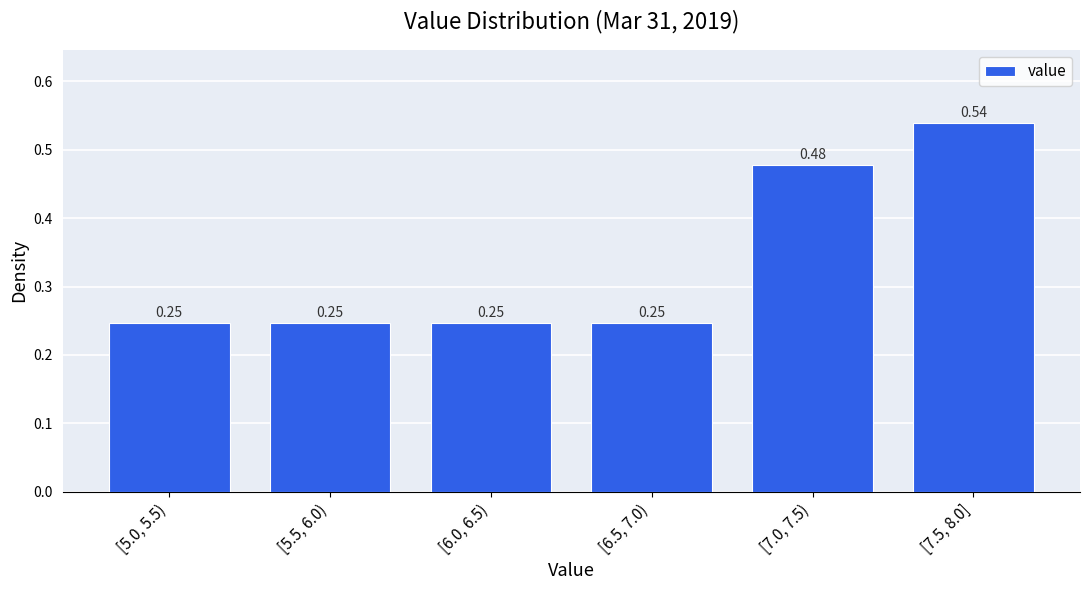

What is the average value?

0.3